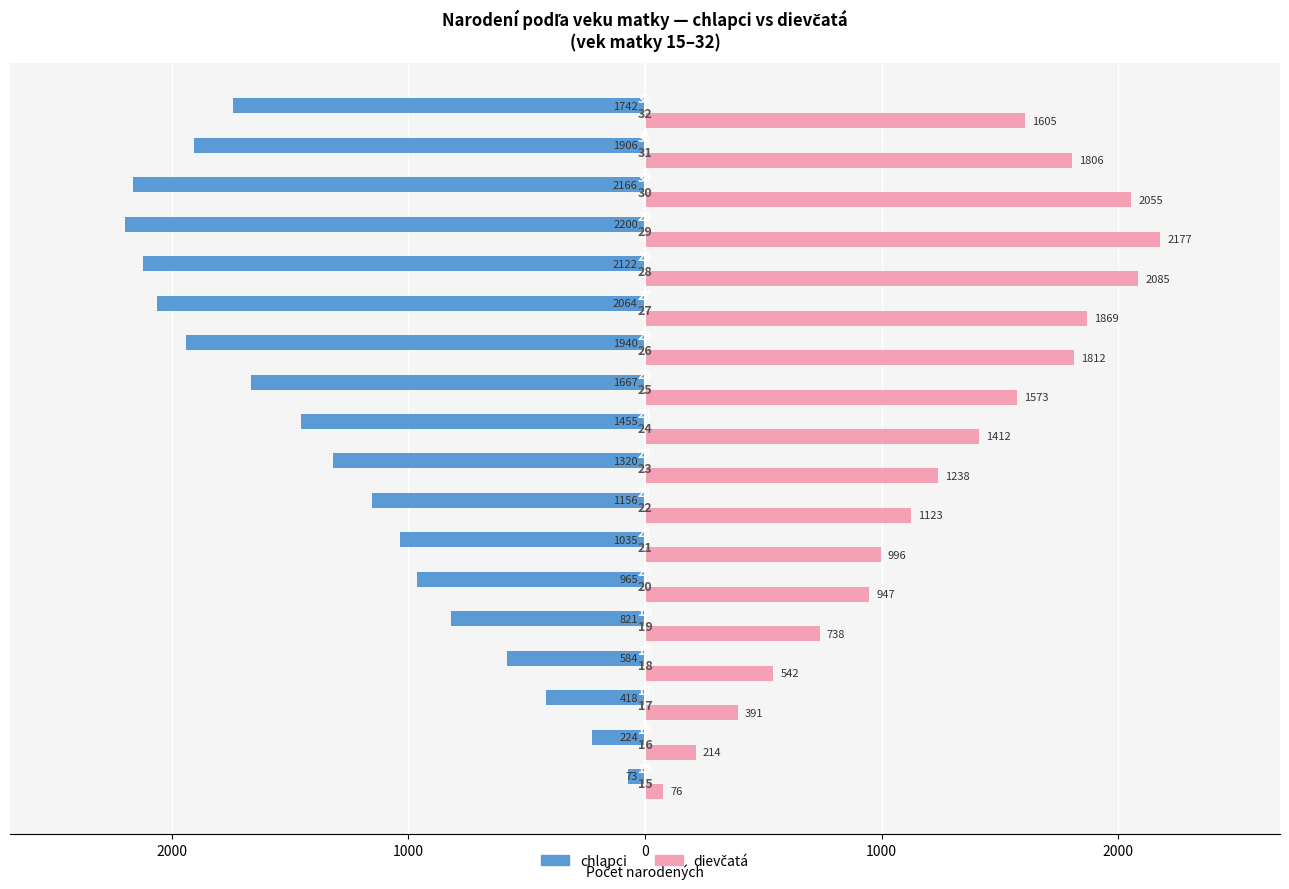

Reading left to right, extract all data points from this chart.

chlapci: -73	-224	-418	-584	-821	-965	-1035	-1156	-1320	-1455	-1667	-1940	-2064	-2122	-2200	-2166	-1906	-1742
dievčatá: 76	214	391	542	738	947	996	1123	1238	1412	1573	1812	1869	2085	2177	2055	1806	1605